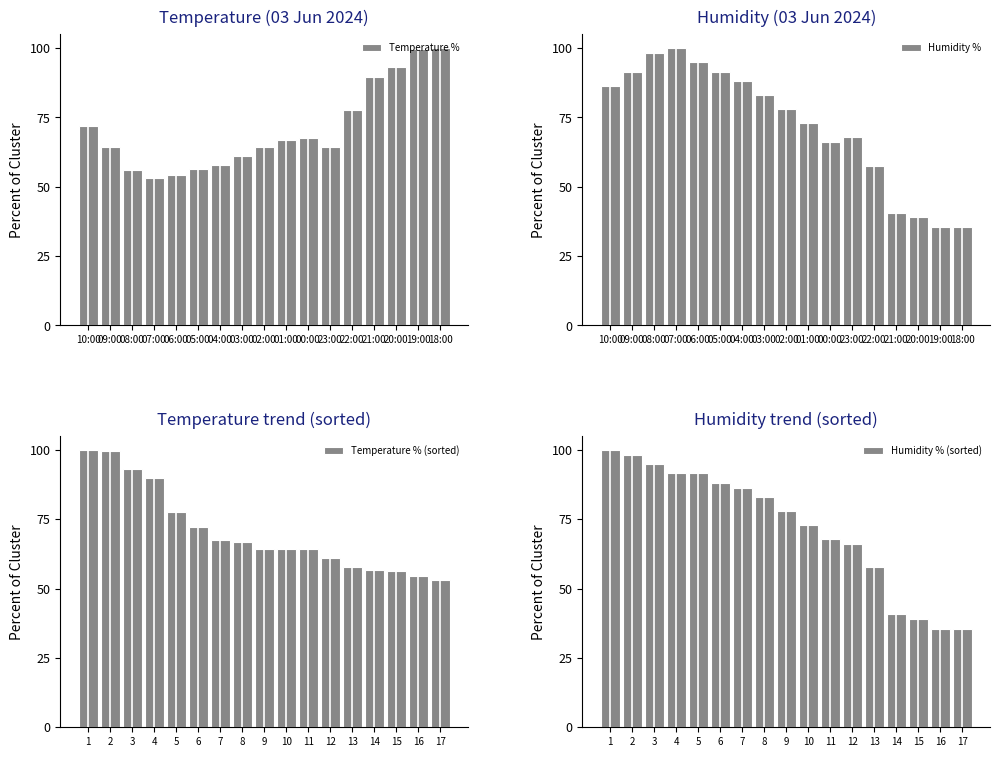

Reading left to right, extract all data points from this chart.

Temperature %: 72.1	64.3	56.2	53.0	54.4	56.5	58.0	61.1	64.3	66.8	67.5	64.3	77.7	89.8	93.3	99.6	100.0
Humidity %: 86.4	91.5	98.3	100.0	94.9	91.5	88.1	83.1	78.0	72.9	66.1	67.8	57.6	40.7	39.0	35.6	35.6
Temperature % (sorted): 100.0	99.6	93.3	89.8	77.7	72.1	67.5	66.8	64.3	64.3	64.3	61.1	58.0	56.5	56.2	54.4	53.0
Humidity % (sorted): 100.0	98.3	94.9	91.5	91.5	88.1	86.4	83.1	78.0	72.9	67.8	66.1	57.6	40.7	39.0	35.6	35.6